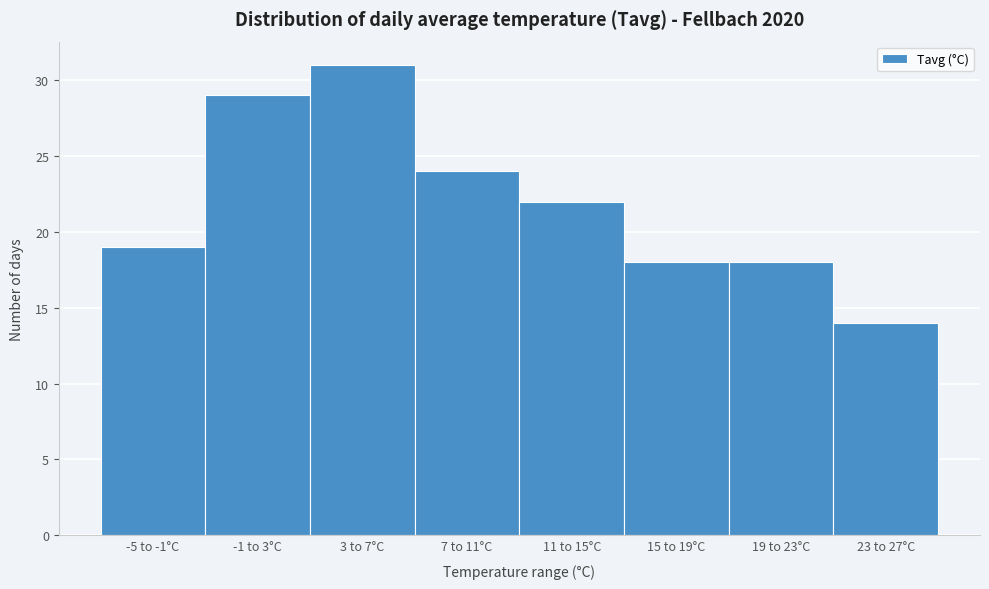

Reading left to right, extract all data points from this chart.

-5 to -1°C=19	-1 to 3°C=29	3 to 7°C=31	7 to 11°C=24	11 to 15°C=22	15 to 19°C=18	19 to 23°C=18	23 to 27°C=14